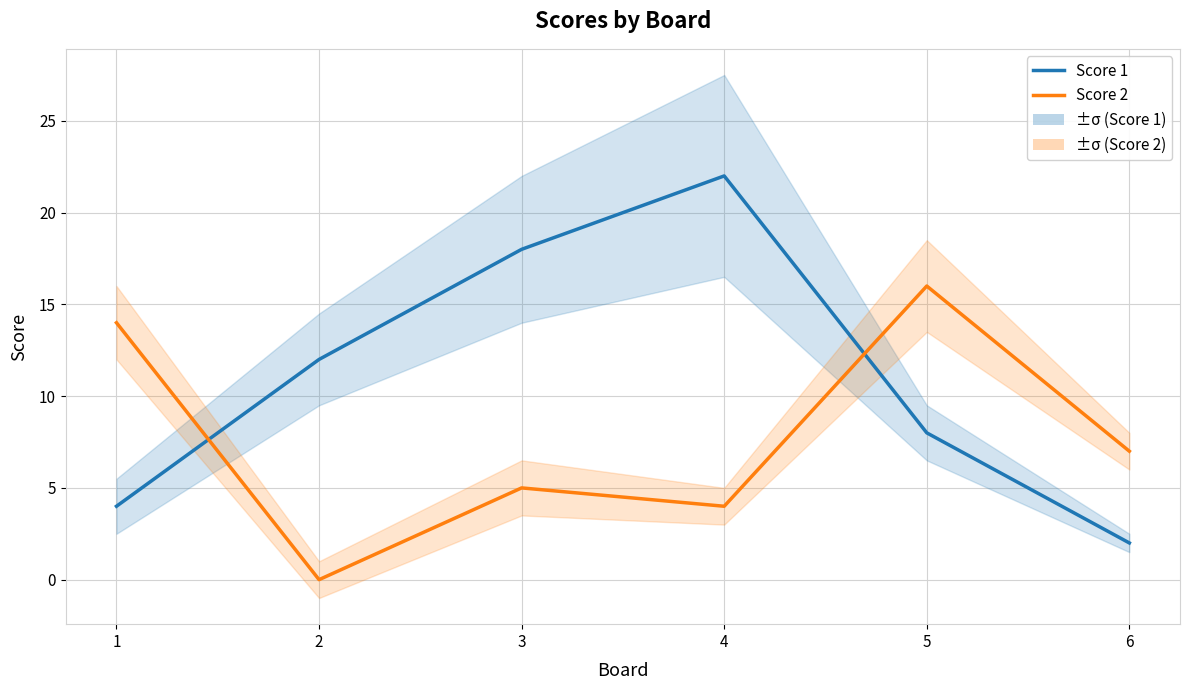

What is the sum of all Score 1 values?

66